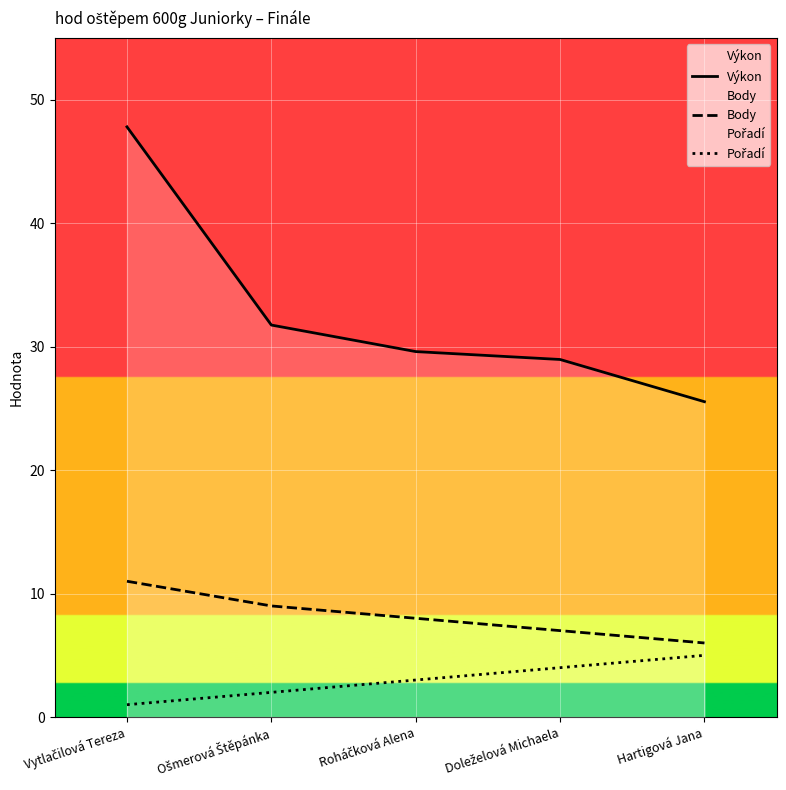

What is the difference between the Výkon values at Doleželová Michaela and Ošmerová Štěpánka?

2.8